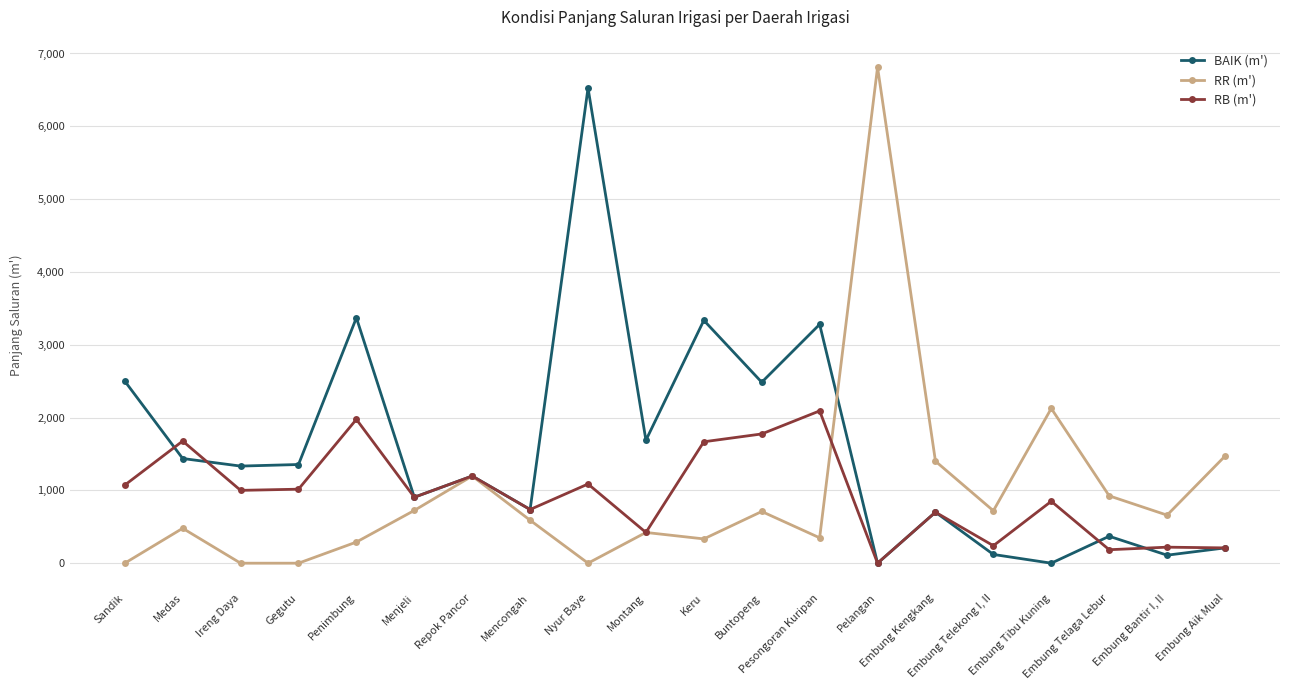

True or false: RR (m') has more than 0 interior local peaks.

True